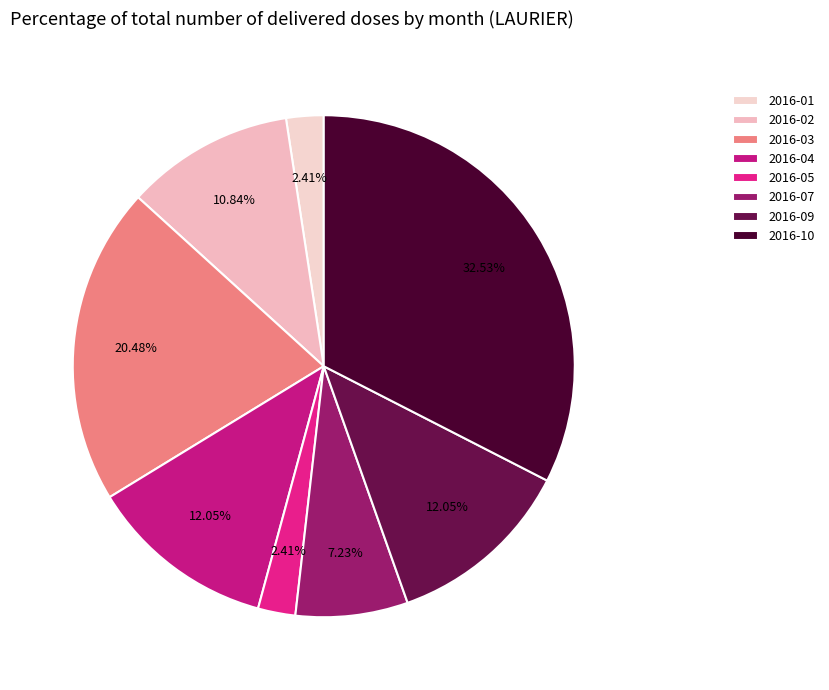

What is the smallest slice in the pie chart?

2016-01